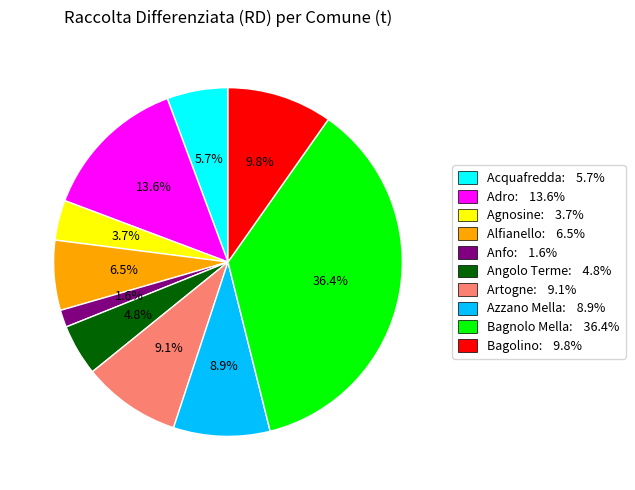

What is the ratio of the value at Bagolino: 9.8% to the value at Alfianello: 6.5%?

1.5